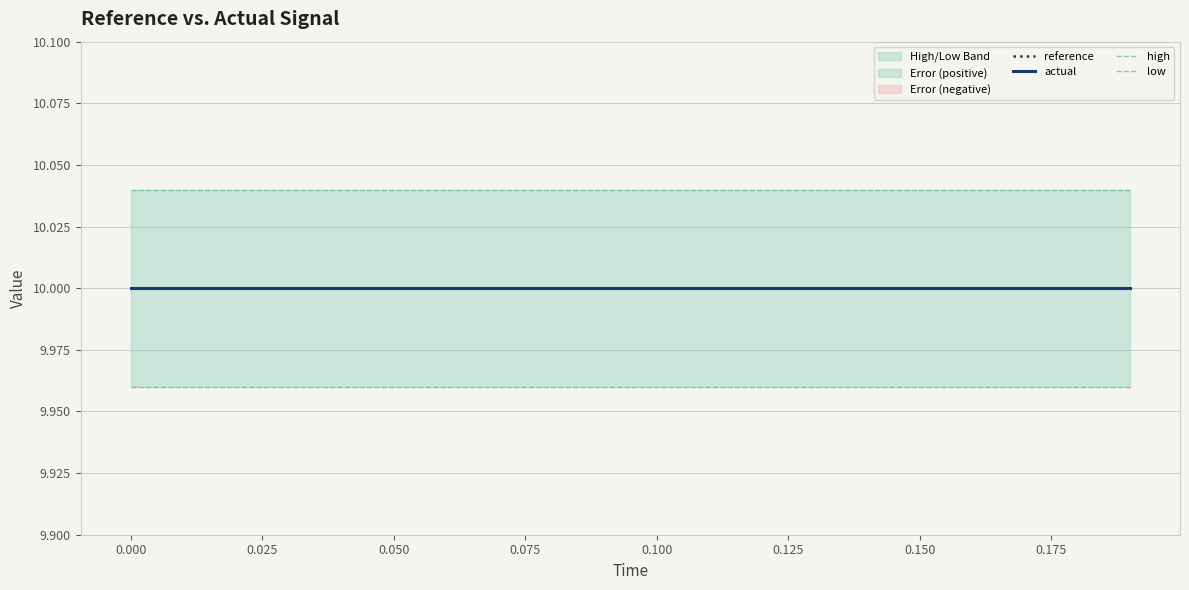

The value of high at 0.175 is 10.0. True or false?

True